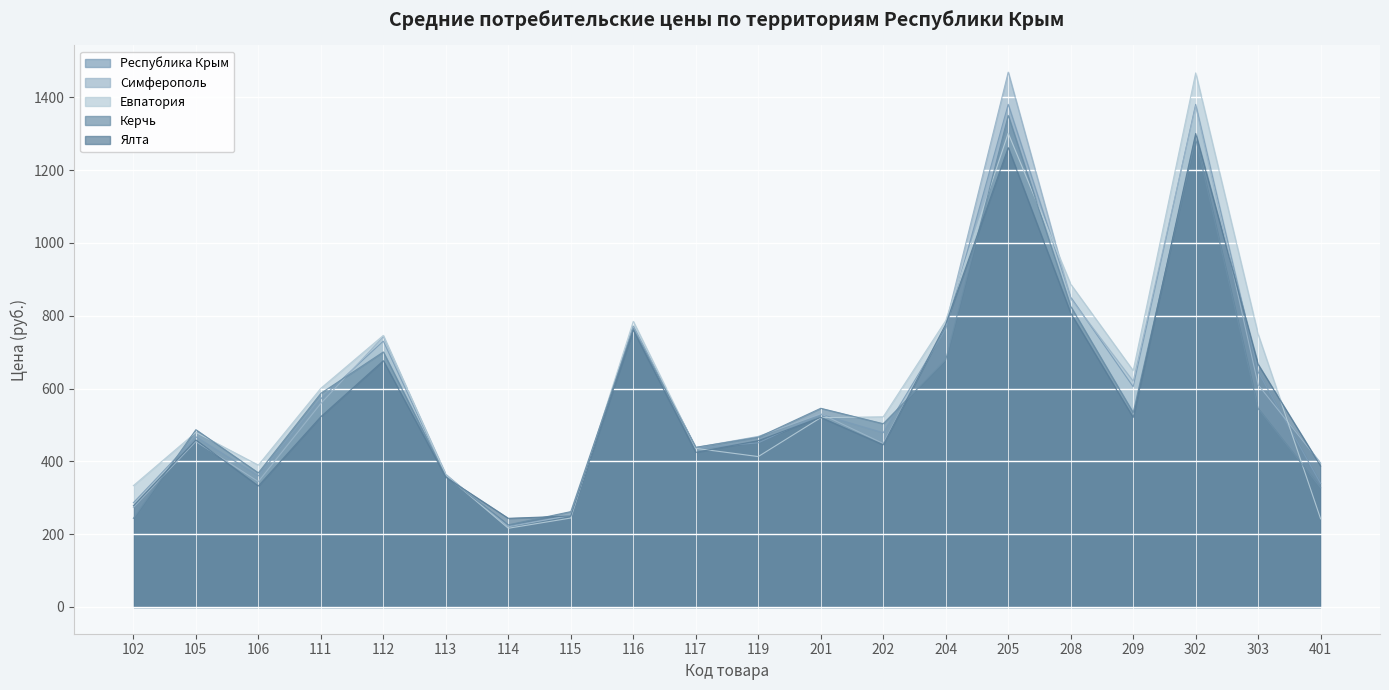

Rank the categories by Керчь value from highest to lowest.

205, 302, 208, 116, 112, 204, 111, 201, 303, 209, 202, 105, 119, 117, 106, 113, 401, 115, 102, 114